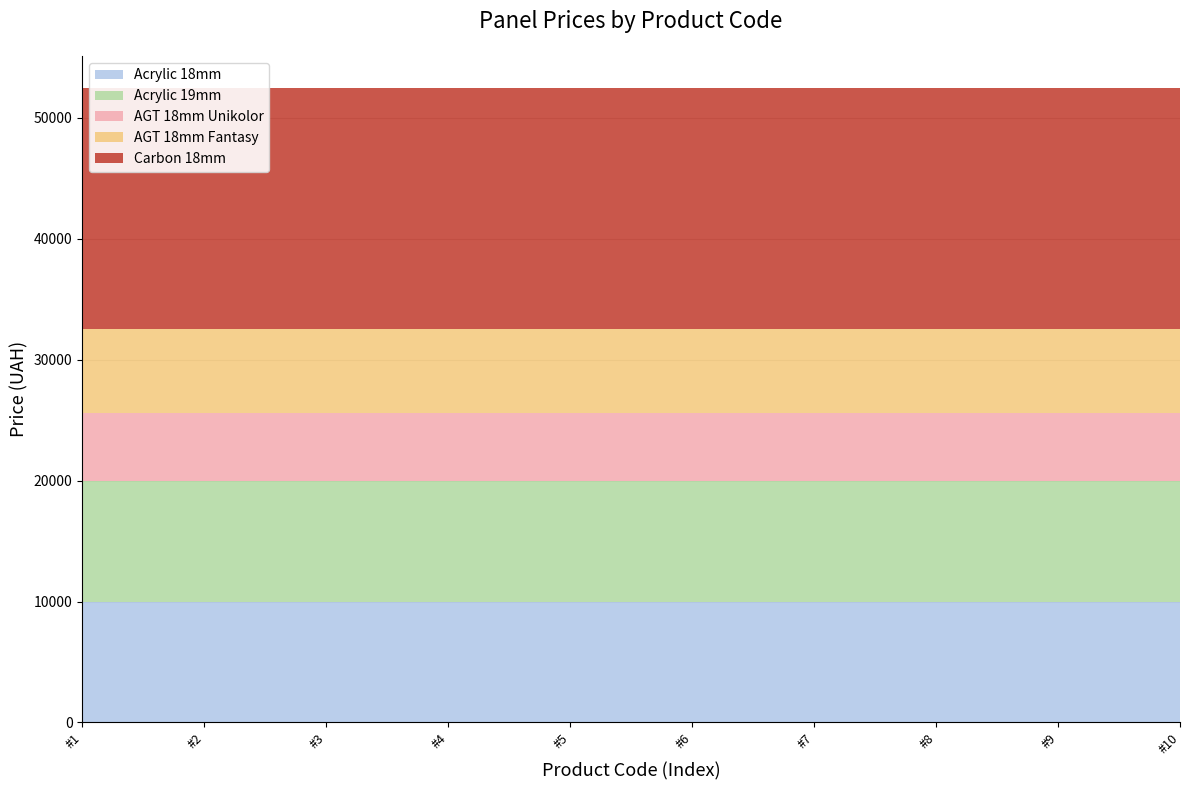

Reading left to right, extract all data points from this chart.

Acrylic 18mm: 9975.0	9975.0	9975.0	9975.0	9975.0	9975.0	9975.0	9975.0	9975.0	9975.0
Acrylic 19mm: 9975.0	9975.0	9975.0	9975.0	9975.0	9975.0	9975.0	9975.0	9975.0	9975.0
AGT 18mm Unikolor: 5673.8	5673.8	5673.8	5673.8	5673.8	5673.8	5673.8	5673.8	5673.8	5673.8
AGT 18mm Fantasy: 6925.7	6925.7	6925.7	6925.7	6925.7	6925.7	6925.7	6925.7	6925.7	6925.7
Carbon 18mm: 19964.2	19964.2	19964.2	19964.2	19964.2	19964.2	19964.2	19964.2	19964.2	19964.2